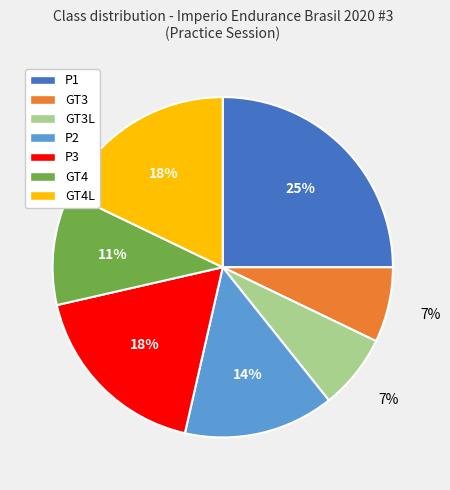

To the nearest percent, what percentage of the pie is GT4?

11%